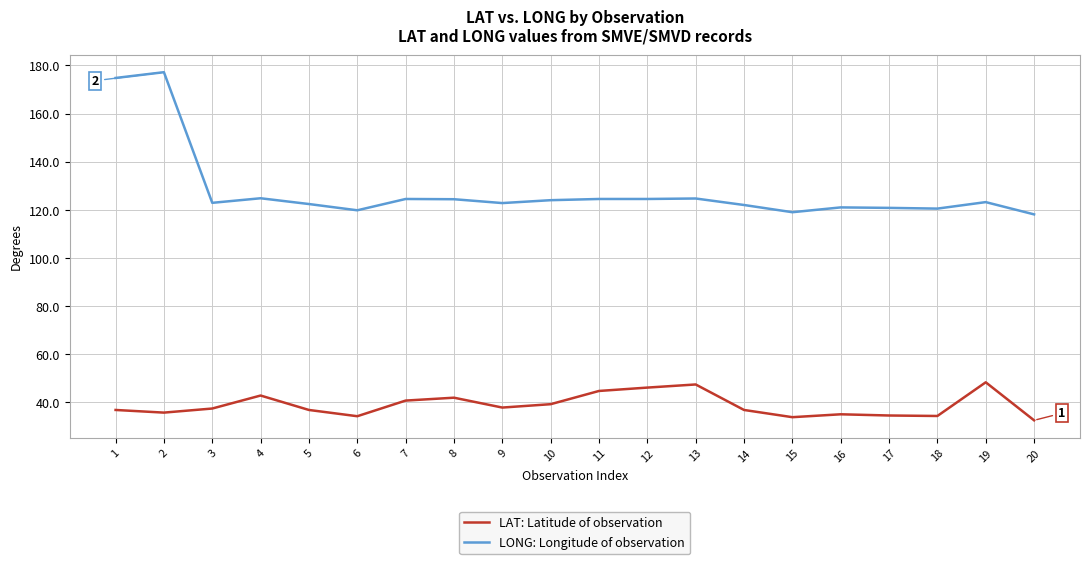

At which label does LONG: Longitude of observation first exceed 123?

1